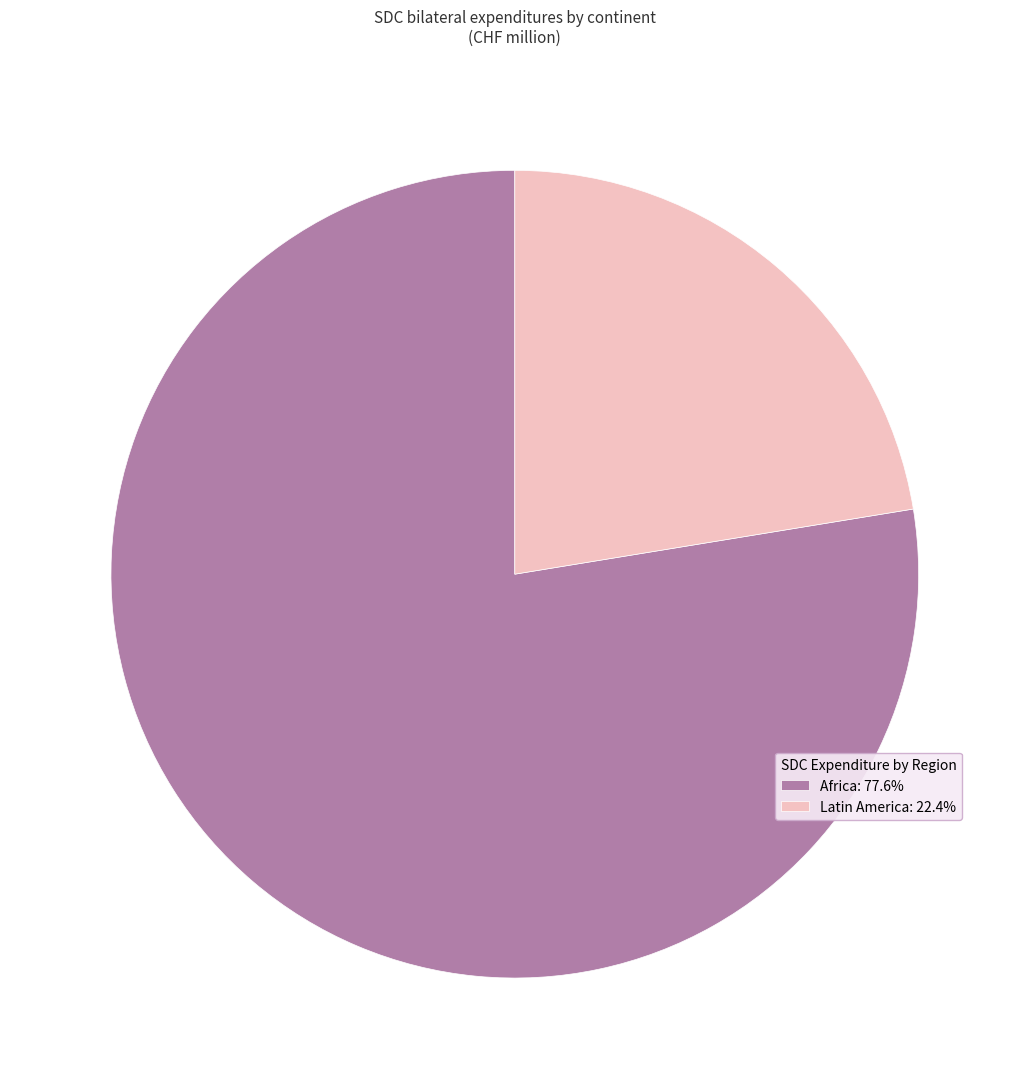

Approximately how many times larger is the value at Africa: 77.6% compared to Latin America: 22.4%?

3.5